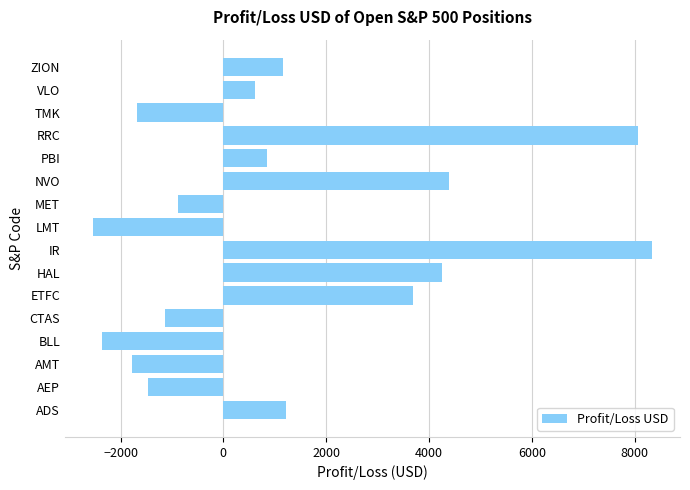

True or false: the data shows 6154.0 at NVO.

False